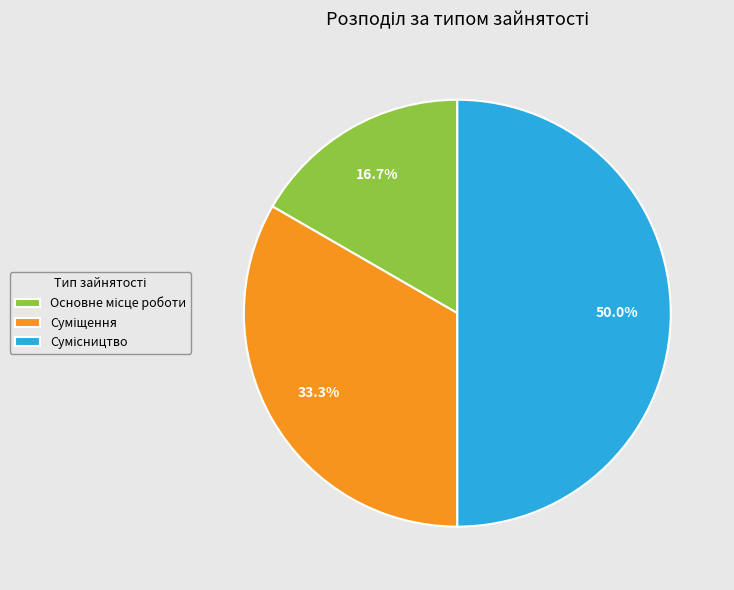

To the nearest percent, what is the average slice percentage?

33%